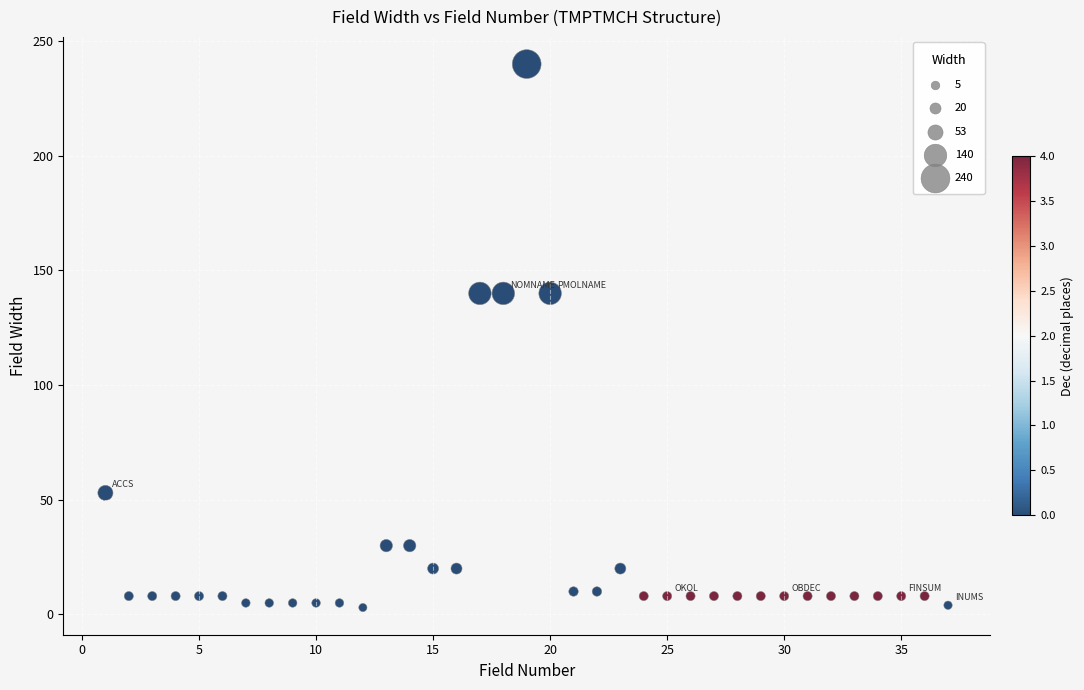

What is the range of X values (max minus min)?

36